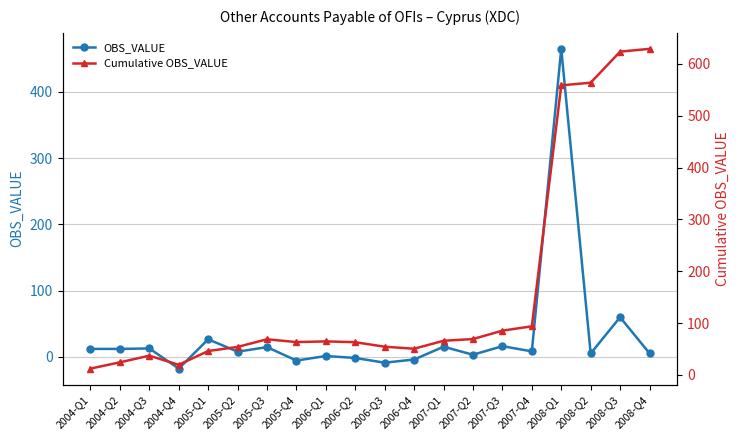

How many distinct data groups are displayed?

2